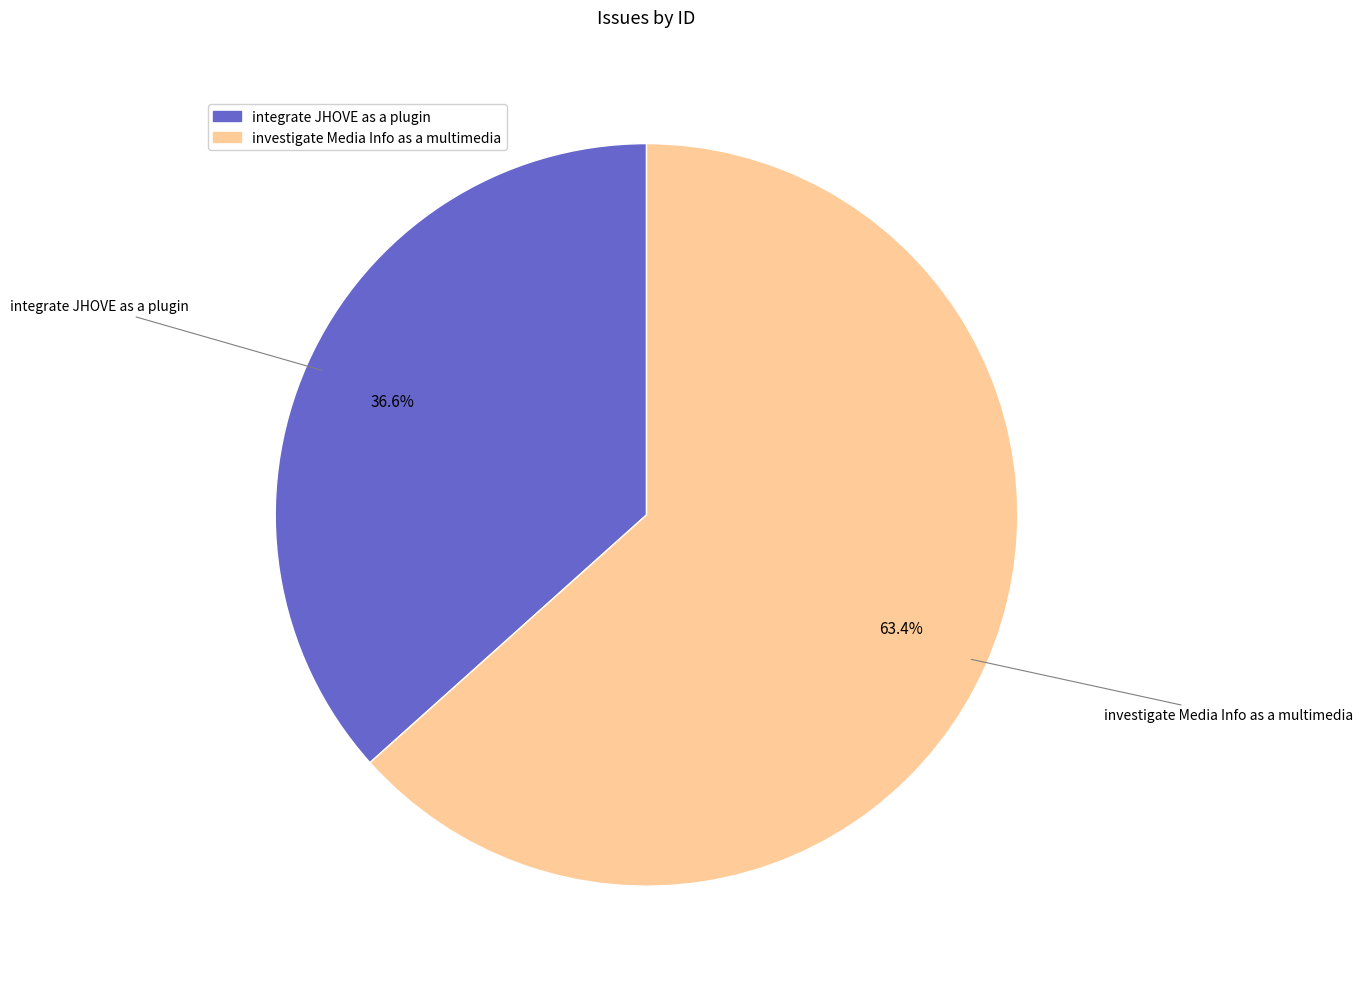

Is it true that investigate Media Info as a multimedia is 76% of the pie?

False